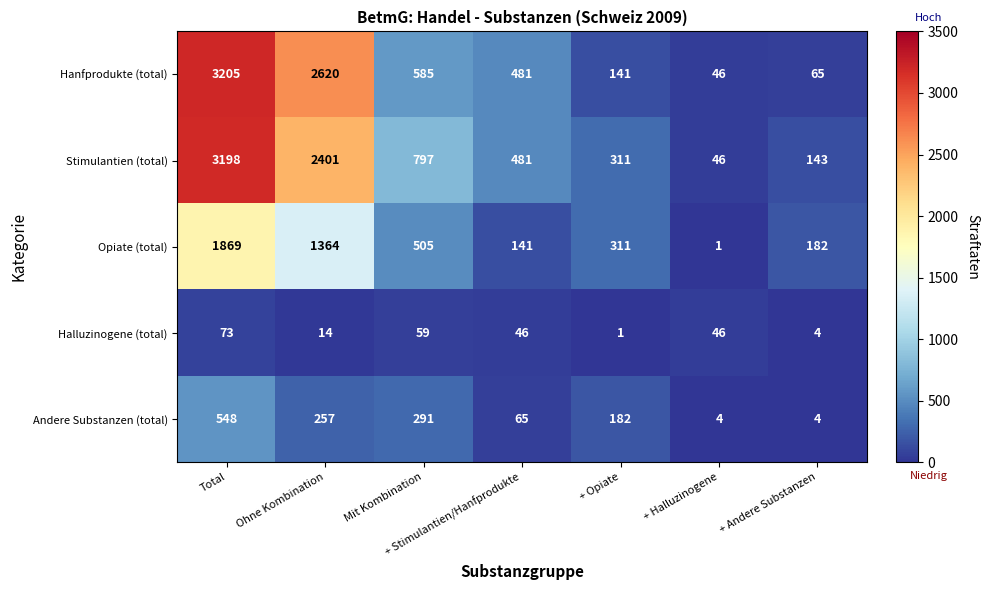

Is it true that Halluzinogene (total) equals 1 at + Opiate?

True